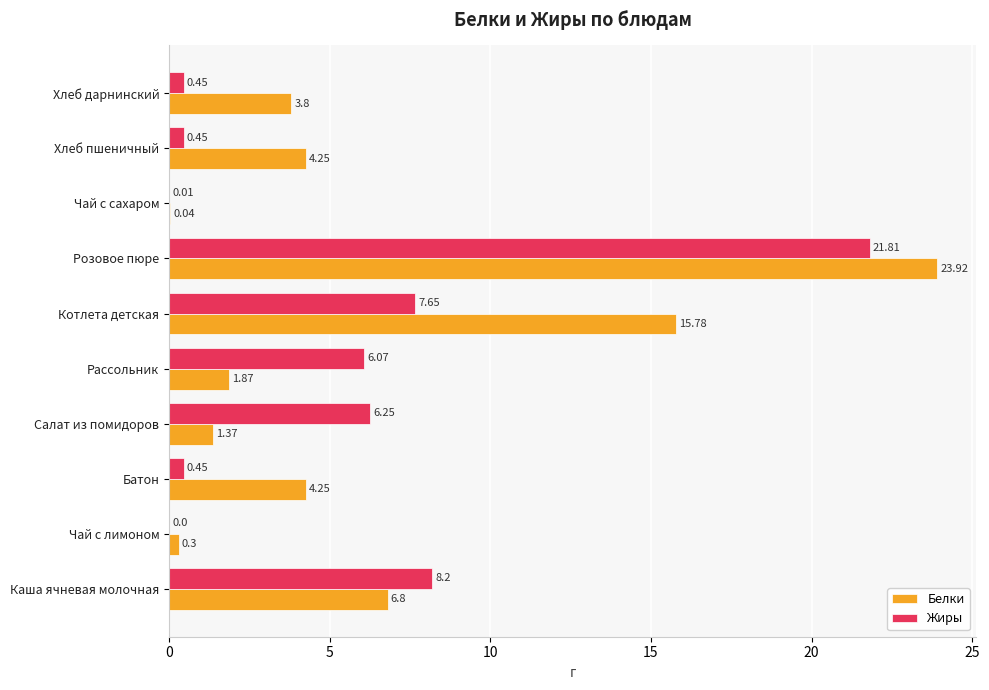

How many values in the Белки series exceed 4?

5